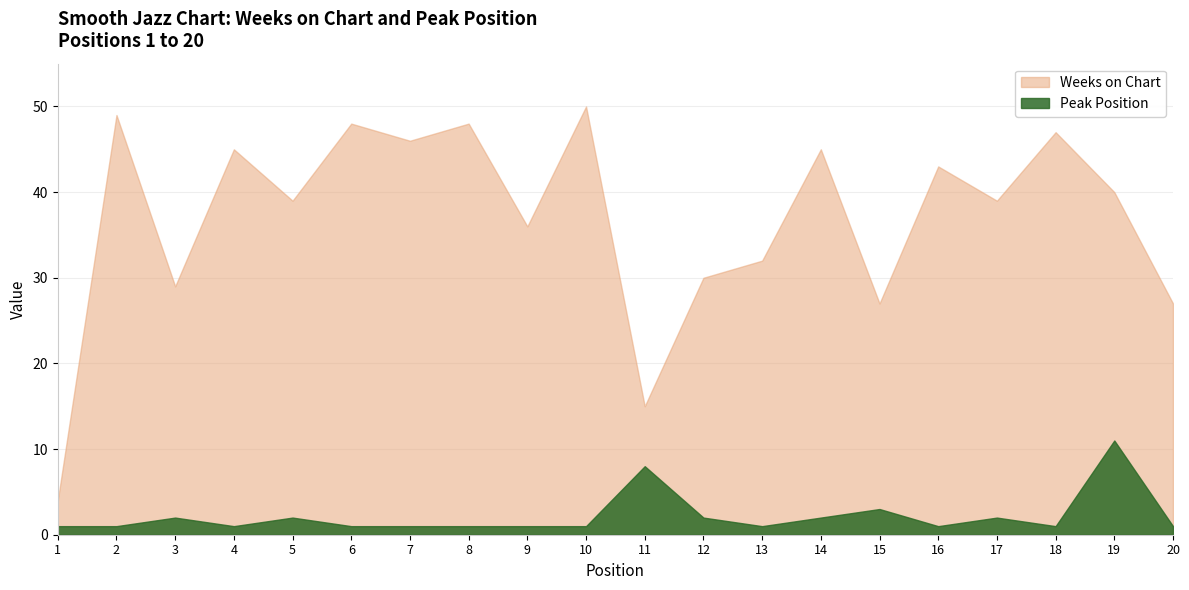

What is the difference between the maximum and minimum values in the Weeks on Chart series?

46